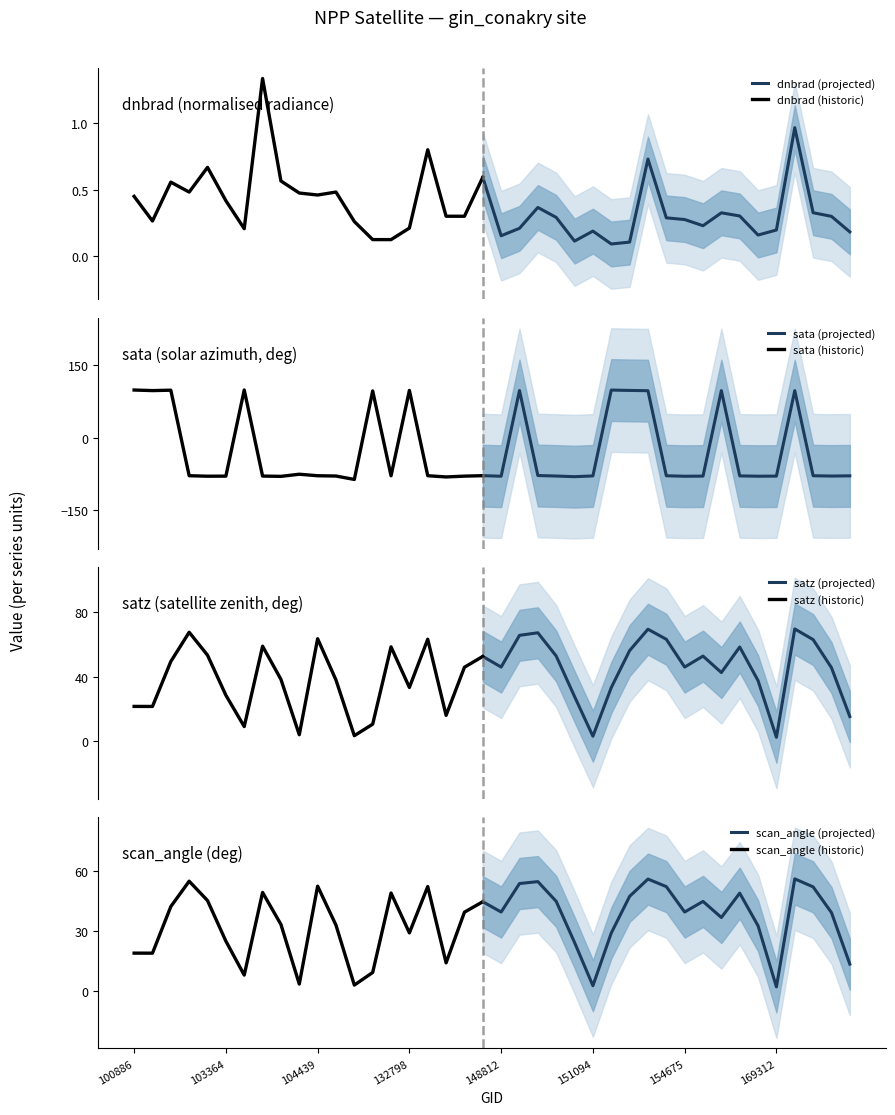

At 102999, list the series in order from smallest to largest.

dnbrad, scan_angle, satz, sata